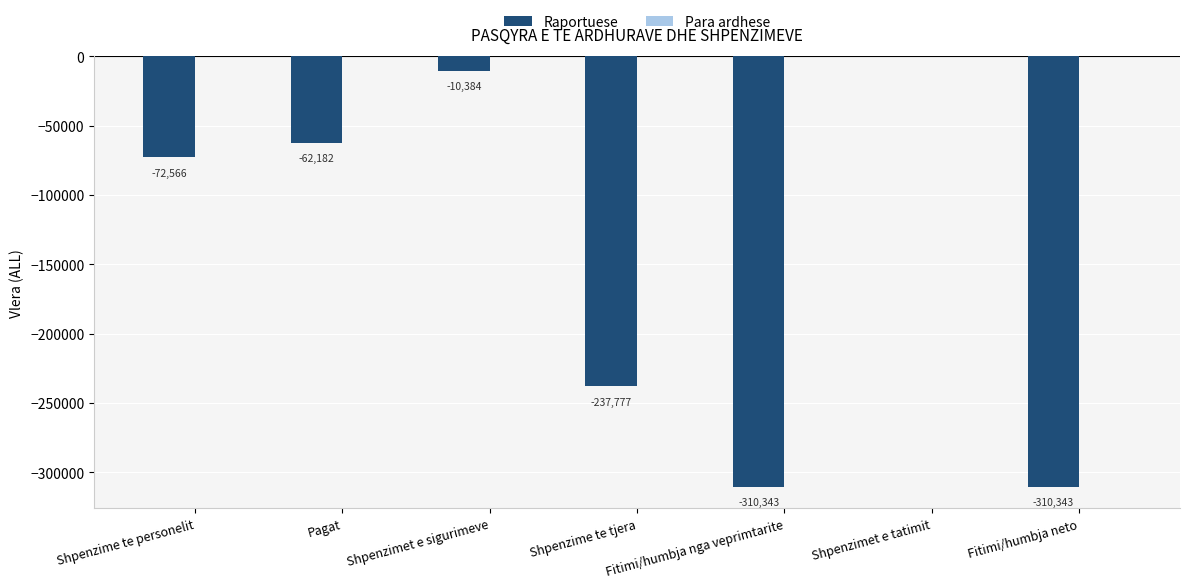

Between Shpenzime te tjera and Pagat, which is larger?

Pagat